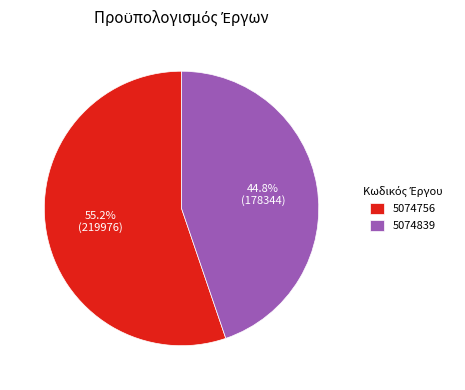

What percentage is the 5074756 slice, to the nearest percent?

55%